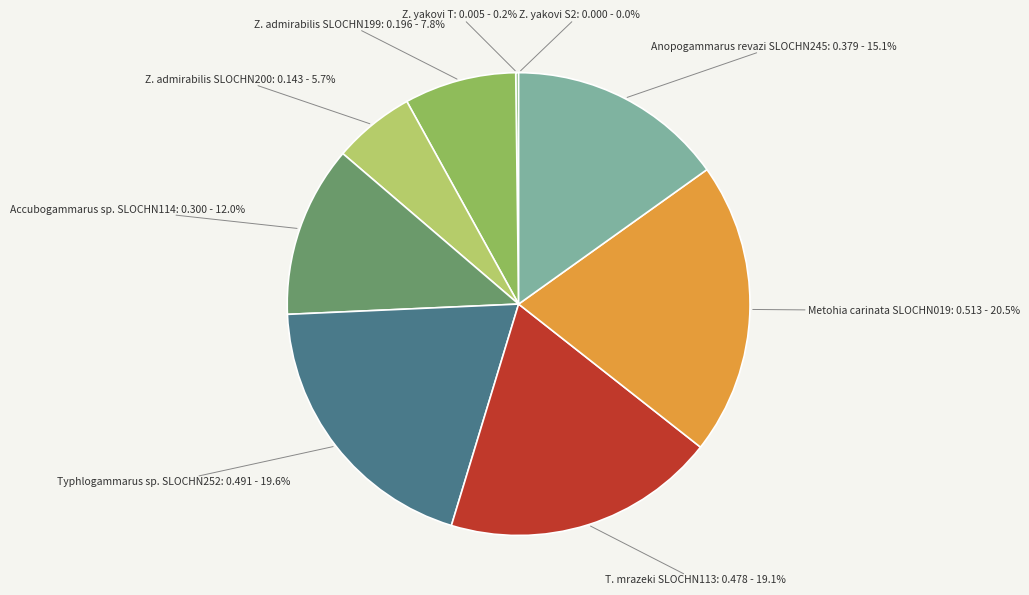

What percentage is NOT represented by Metohia carinata SLOCHN019?

79.5%